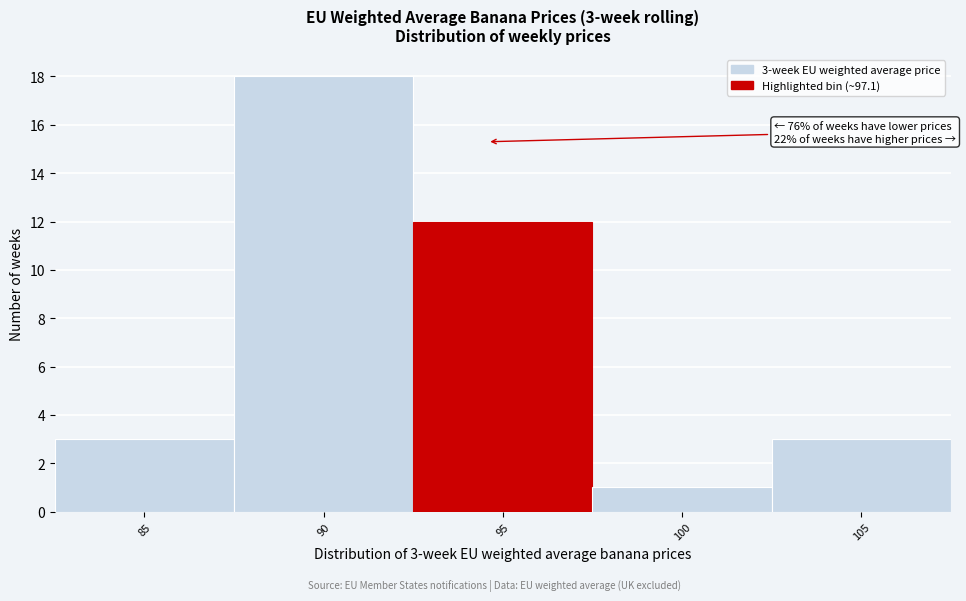

Reading left to right, what are all the values shown in this chart?

3	18	12	1	3